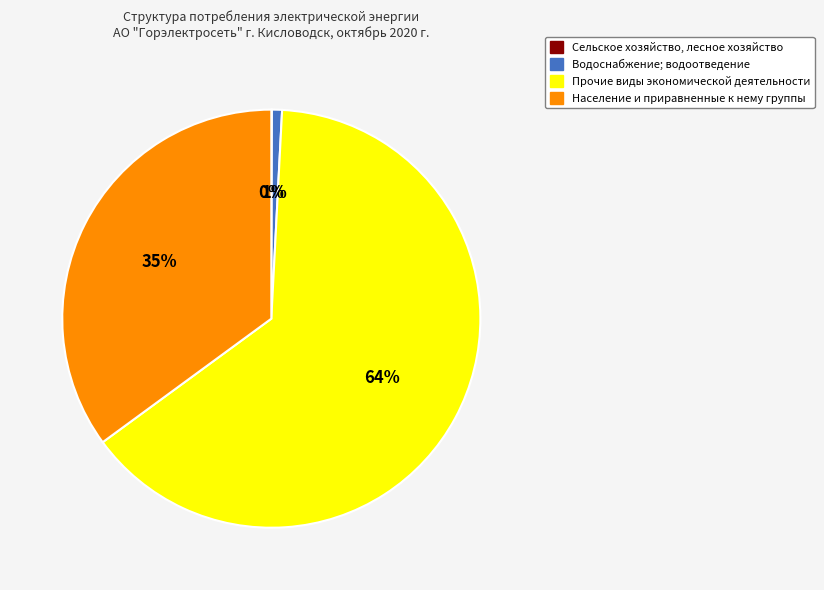

Is the sum of Прочие виды экономической деятельности and Водоснабжение; водоотведение greater than half?

Yes